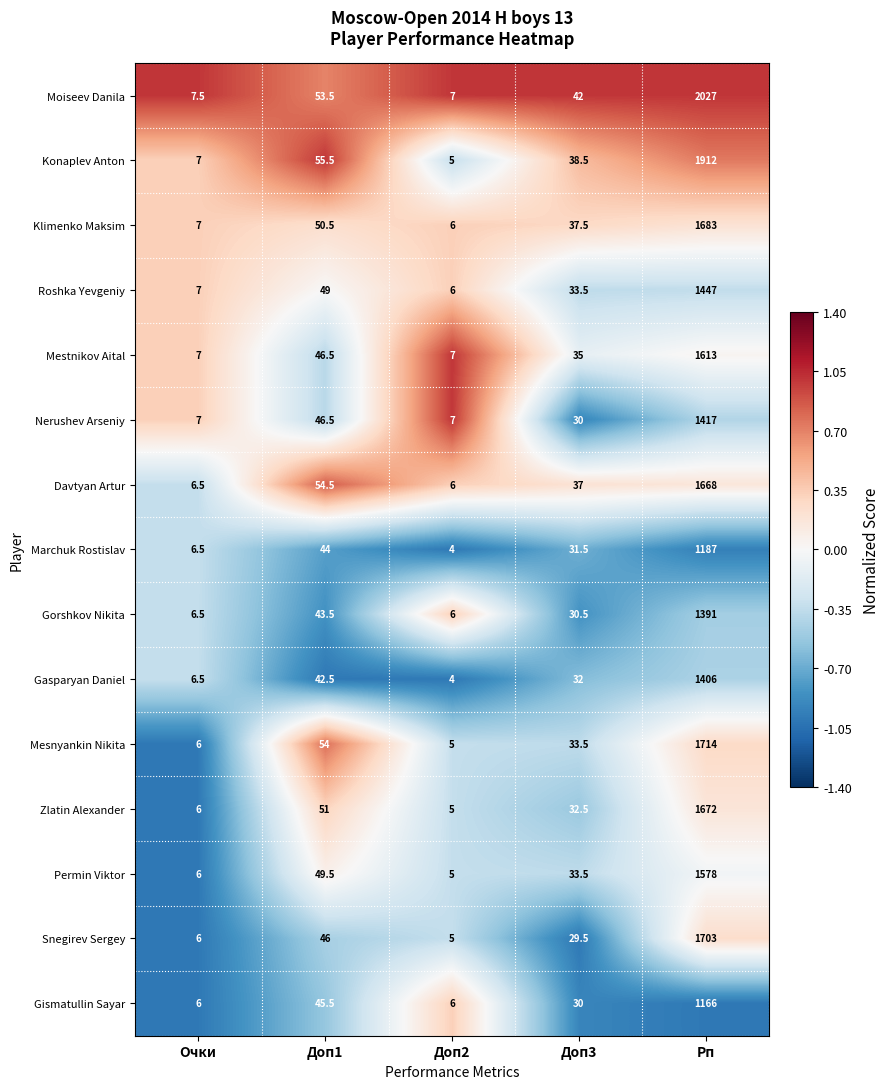

Which category has the highest value in the Zlatin Alexander series?

Рп